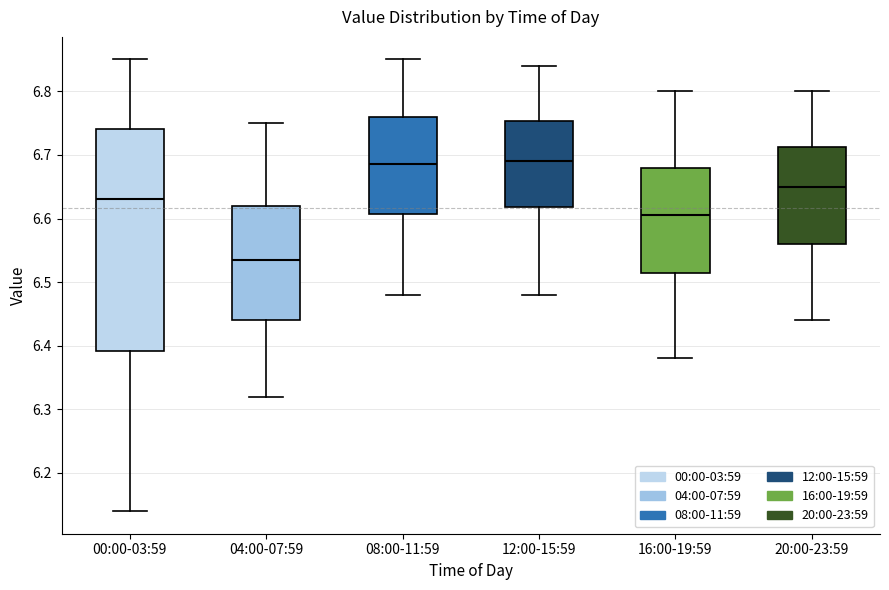

Reading left to right, read every box against the y-axis: the position of its median line, the range the box covers, and the ends of its whiskers. The values are not printed on the chart, so give them approximately, as read against the axis.

00:00-03:59: median 6.63, box 6.39 to 6.74, whiskers 6.14 to 6.85
04:00-07:59: median 6.54, box 6.44 to 6.62, whiskers 6.32 to 6.75
08:00-11:59: median 6.69, box 6.61 to 6.76, whiskers 6.48 to 6.85
12:00-15:59: median 6.69, box 6.62 to 6.75, whiskers 6.48 to 6.84
16:00-19:59: median 6.61, box 6.52 to 6.68, whiskers 6.38 to 6.80
20:00-23:59: median 6.65, box 6.56 to 6.71, whiskers 6.44 to 6.80